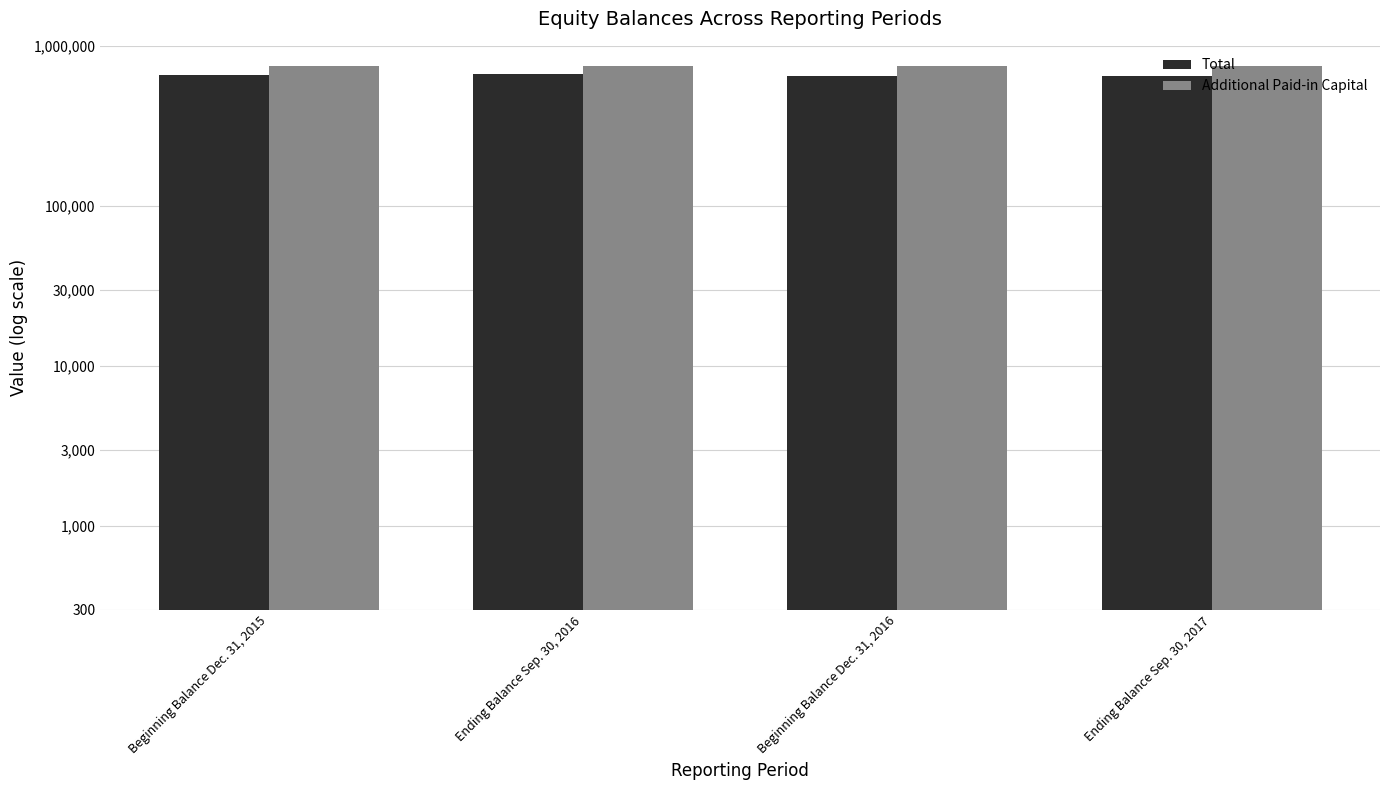

Which series has the largest range (max minus min)?

Total